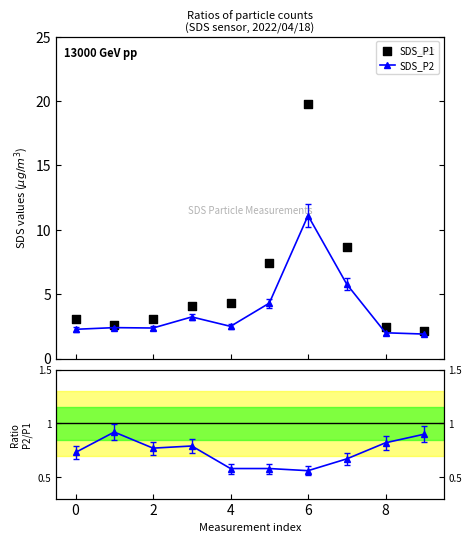

Which series contains the lowest Y value?

Ratio P2/P1